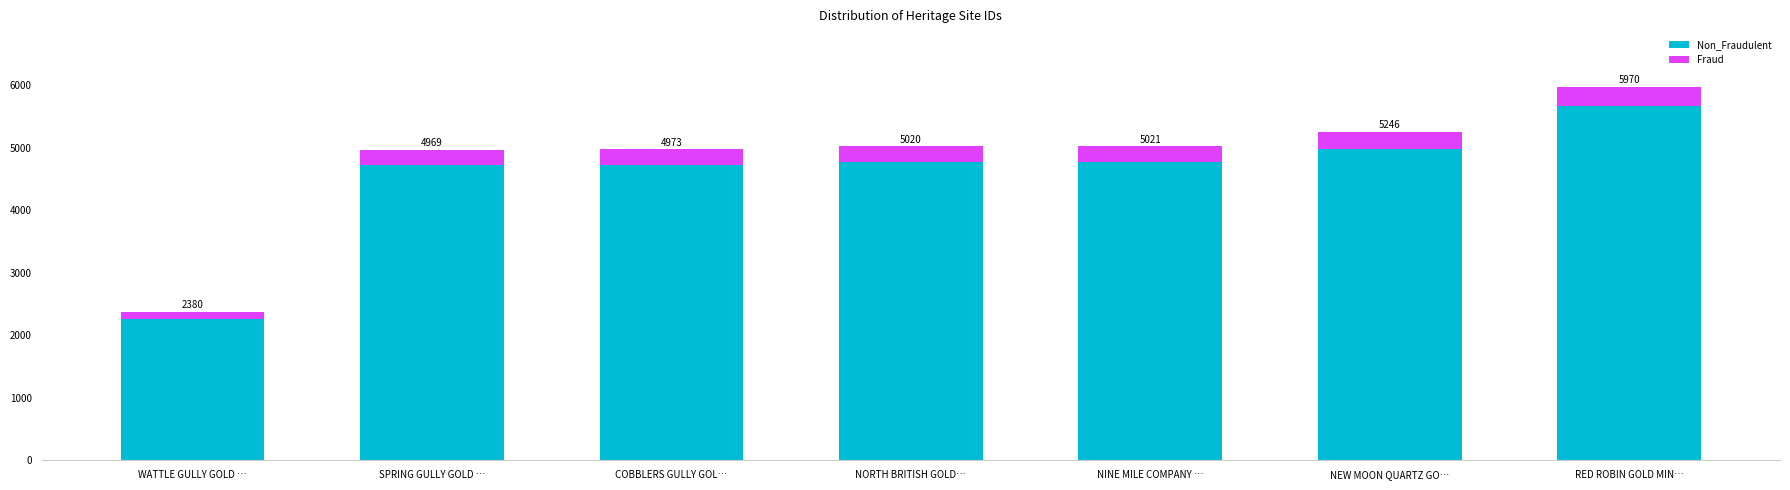

What is the approximate value of Fraud at NEW MOON QUARTZ GO…?

262.3